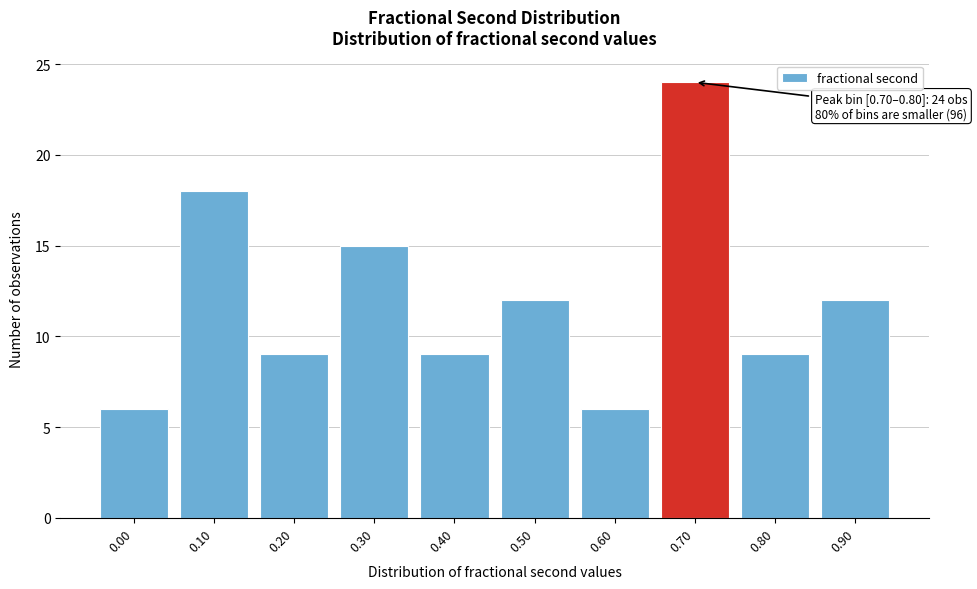

Reading left to right, transcribe all the data shown in this chart.

0.00=6	0.10=18	0.20=9	0.30=15	0.40=9	0.50=12	0.60=6	0.70=24	0.80=9	0.90=12